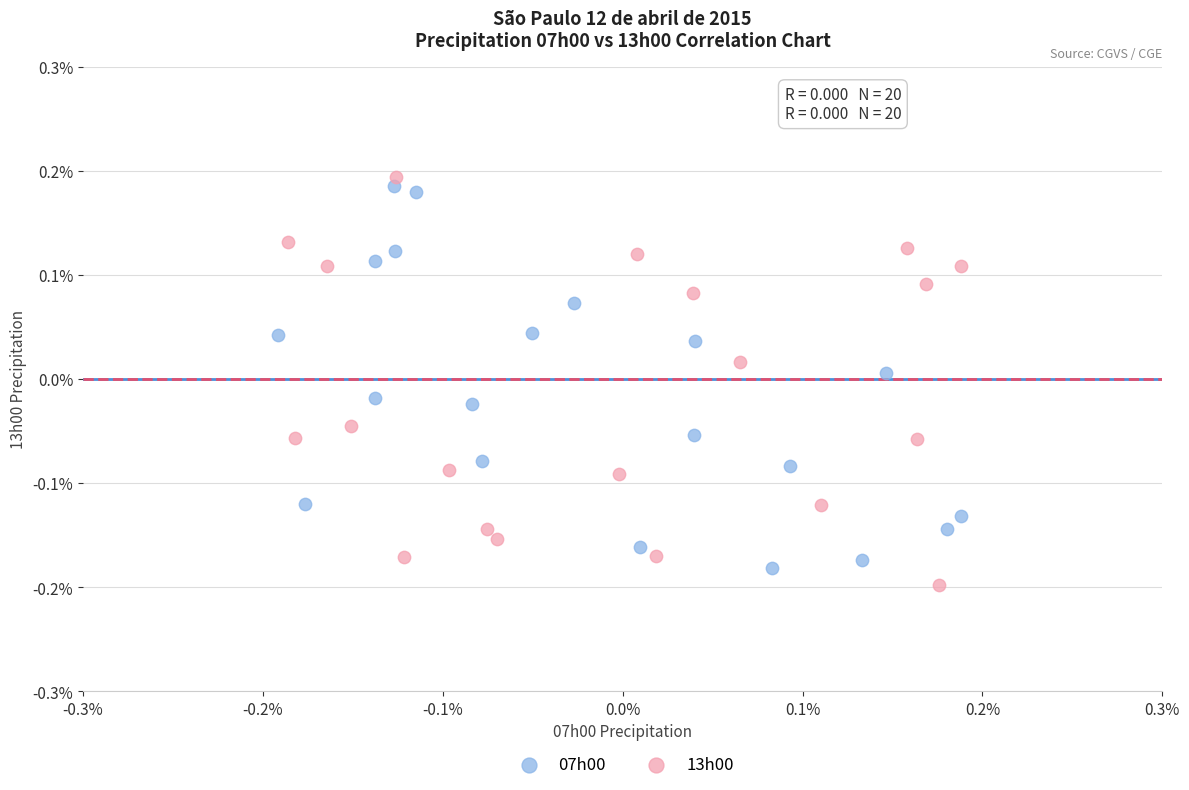

Which series has the widest spread of Y values?

13h00